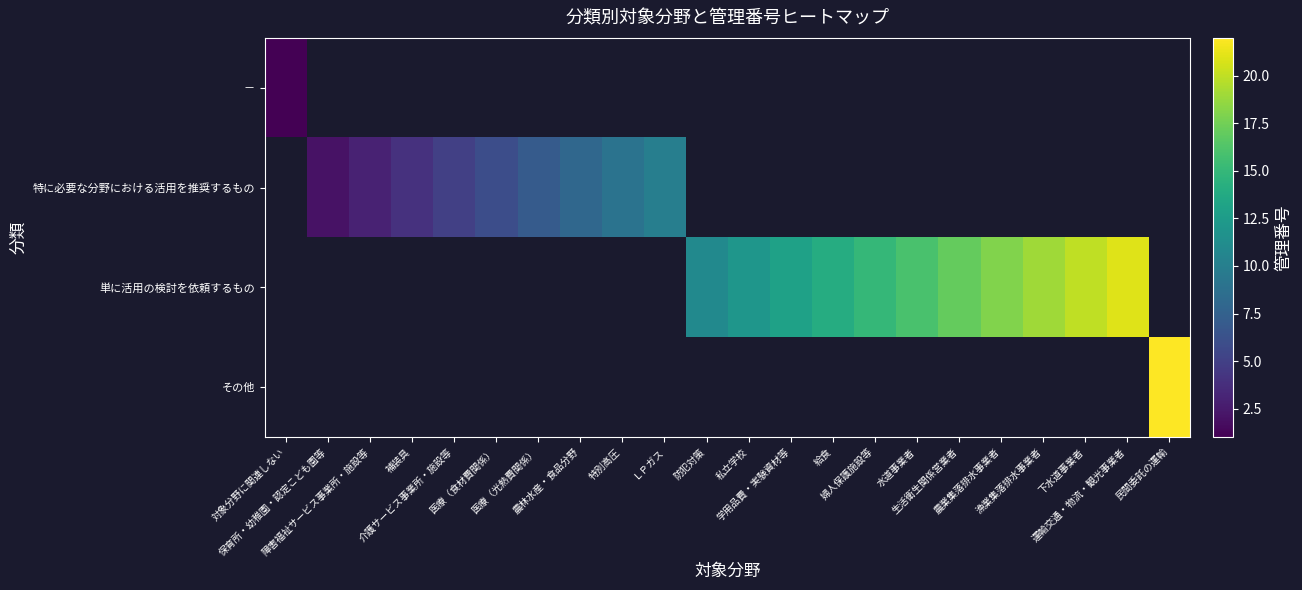

Which category has the lowest value in the － series?

対象分野に関連しない